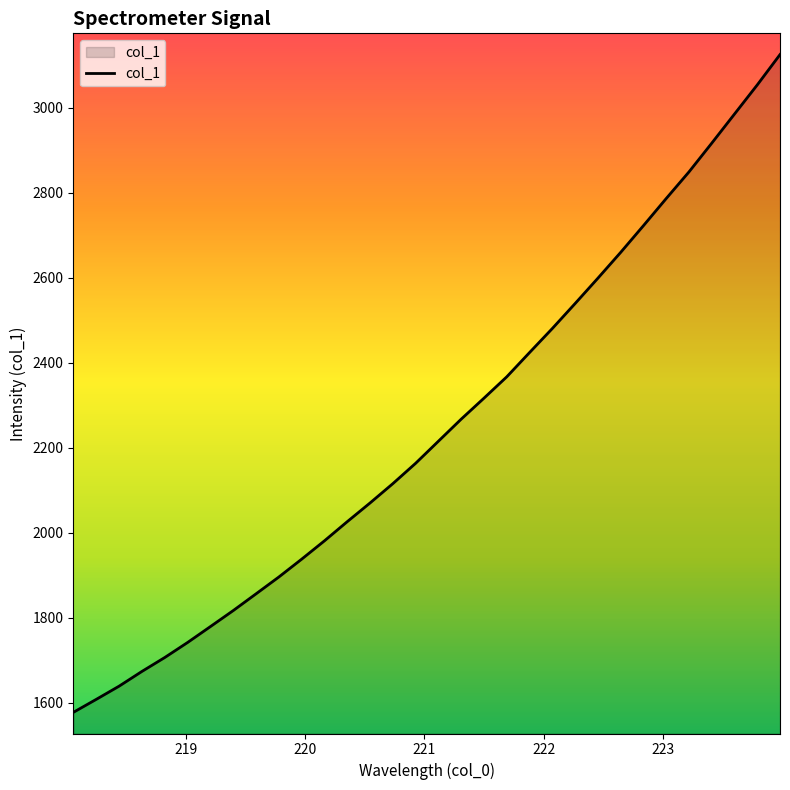

What is the maximum value shown in the chart?

3125.7